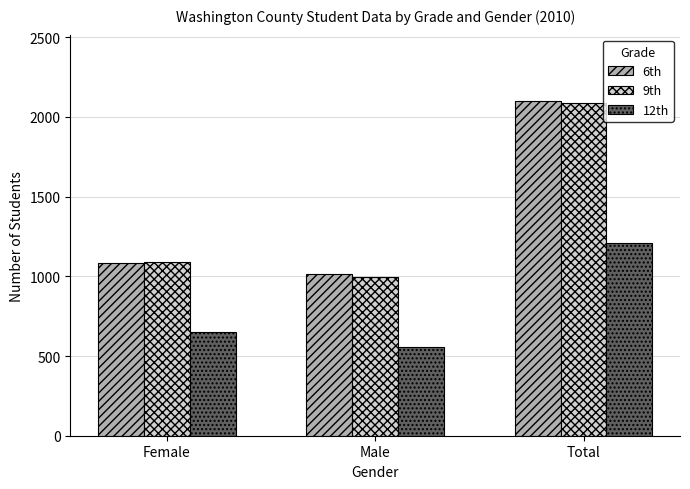

Are the bars horizontal?

No